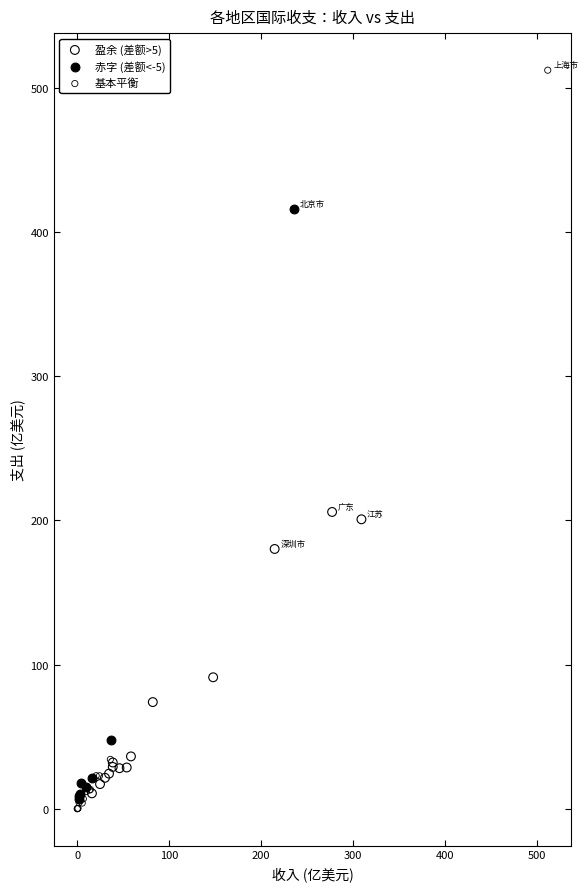

Which series contains the lowest Y value?

基本平衡